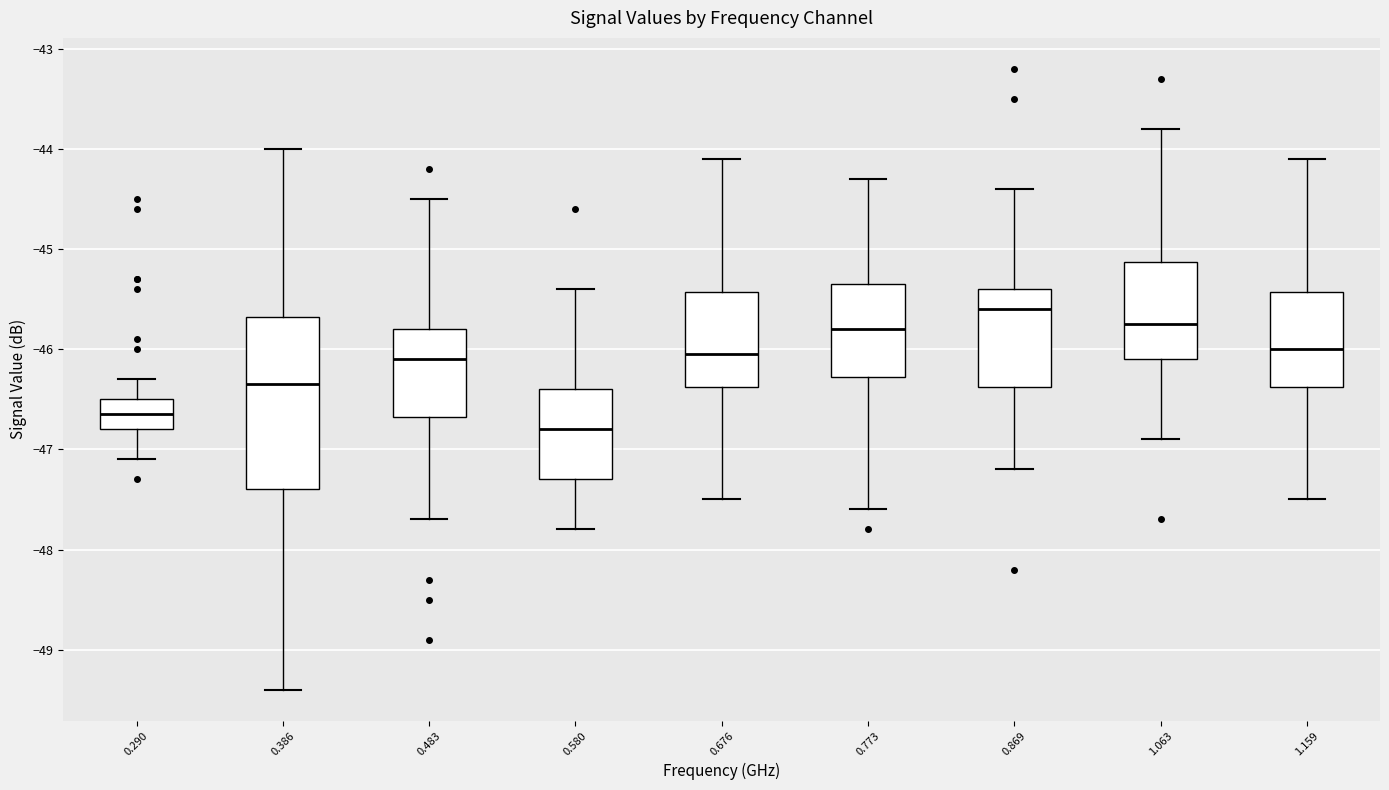

Which box's median line is the highest?

0.869